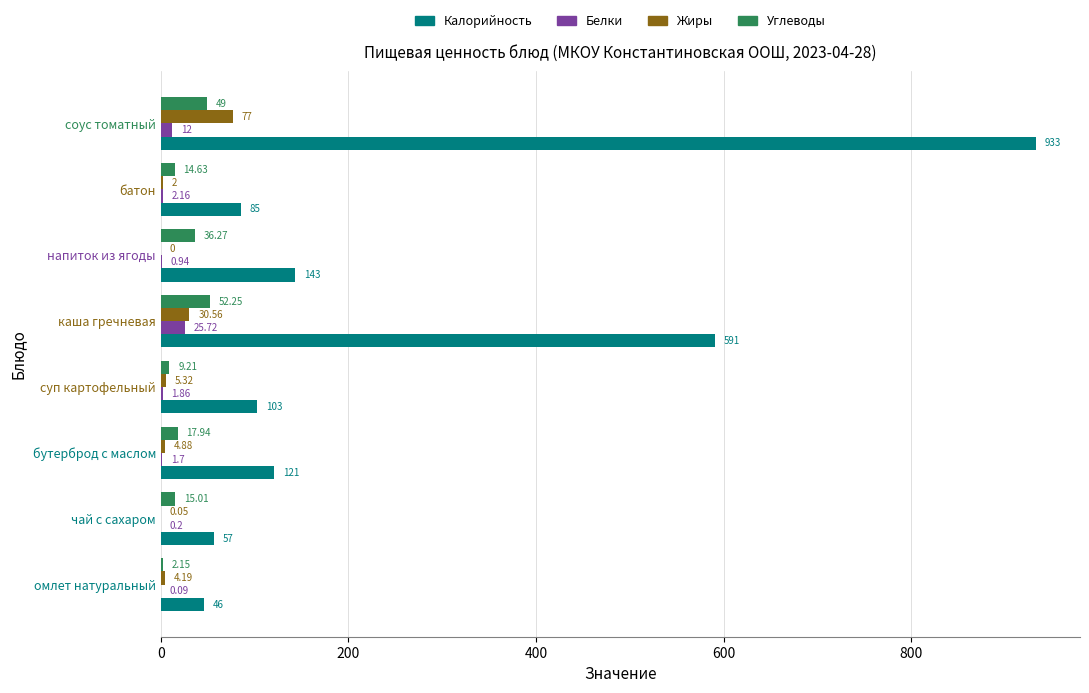

What is the sum of the Углеводы values at бутерброд с маслом and суп картофельный?

27.2